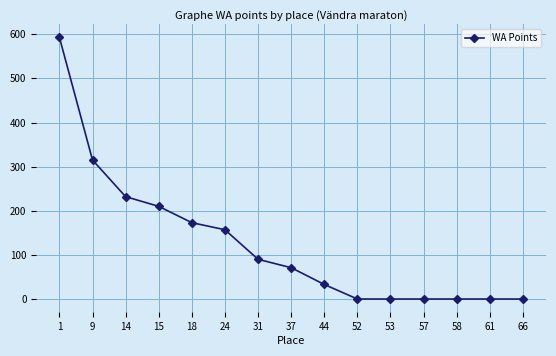

The chart shows a value of 0 at 58. True or false?

True